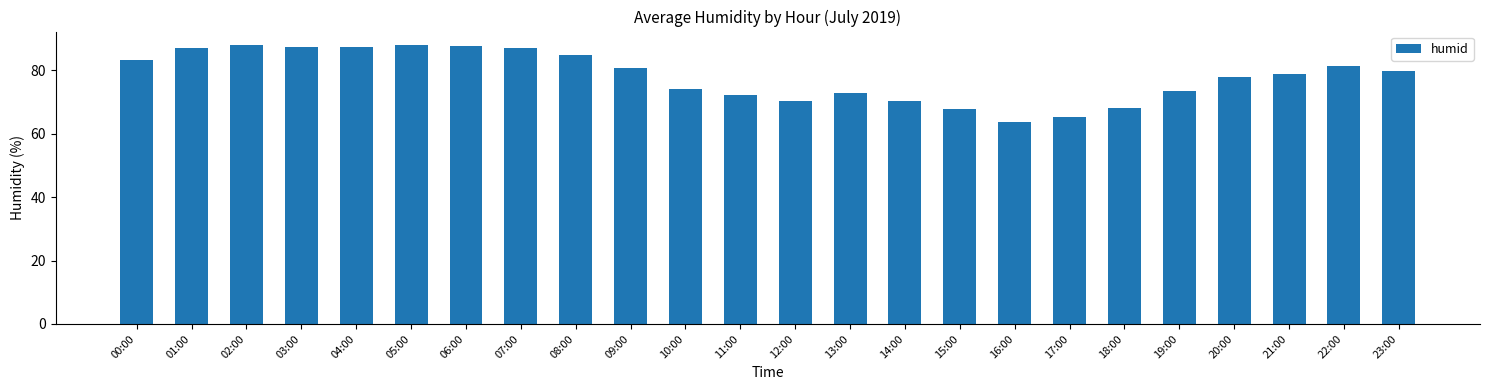

What is the value of the 19th bar from the left?

68.0